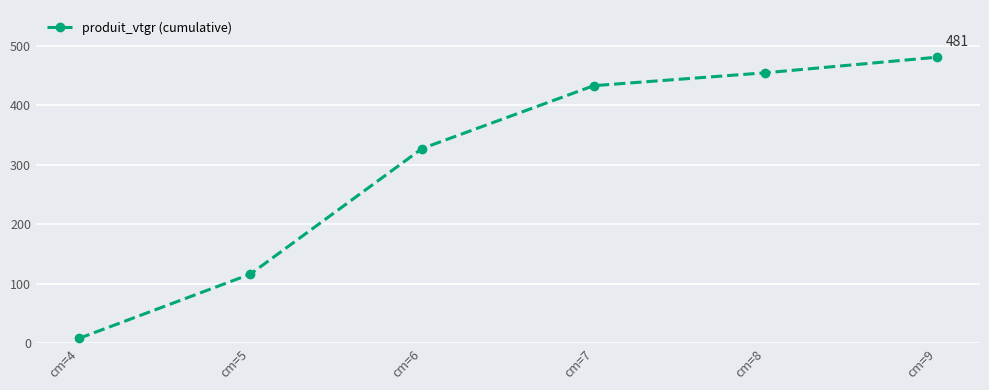

What is the sum of the values at cm=9 and cm=6?

808.1